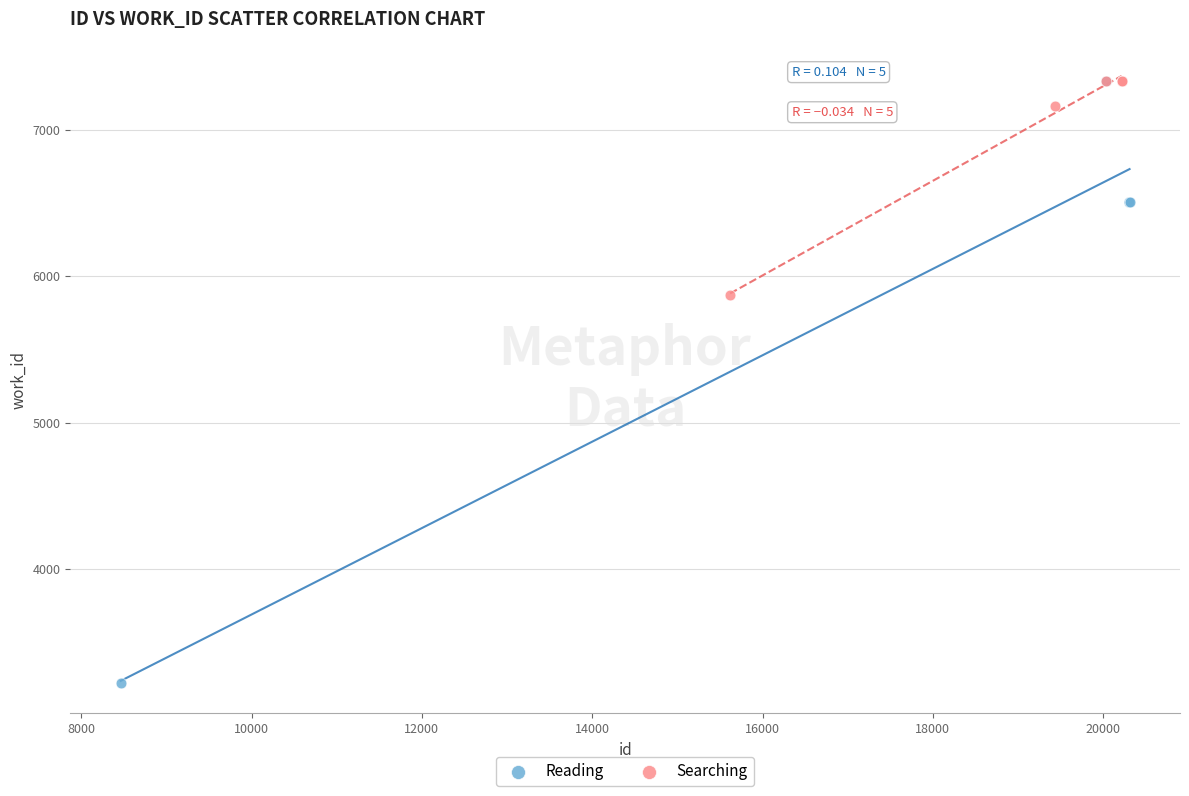

What are all the series names shown in the legend?

Reading, Searching